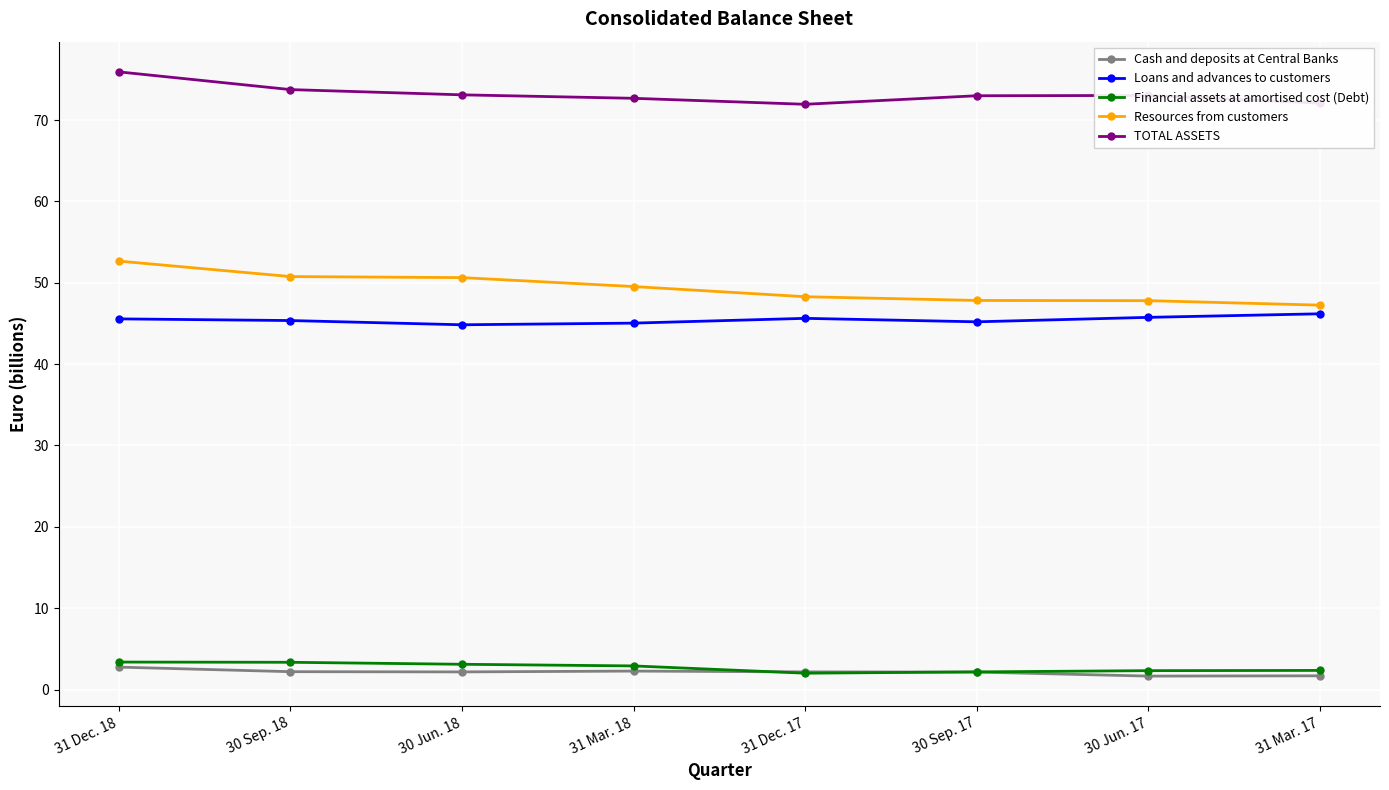

At which category is the sum across all series the highest?

31 Dec. 18